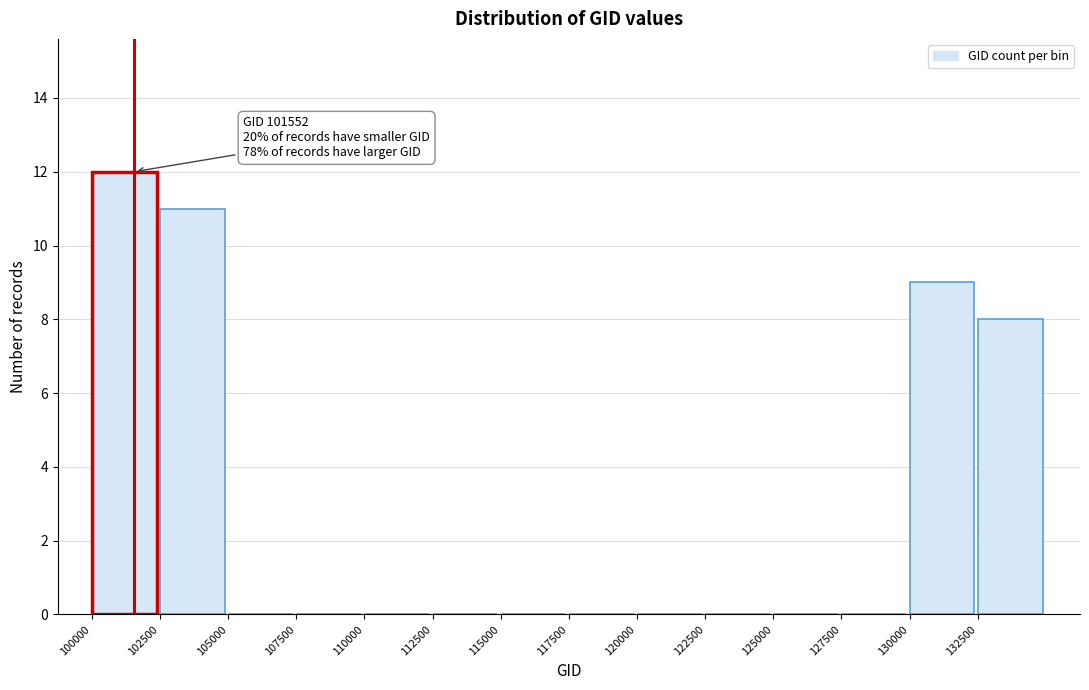

Which range on the x-axis has the tallest bar?

100000 to 102500